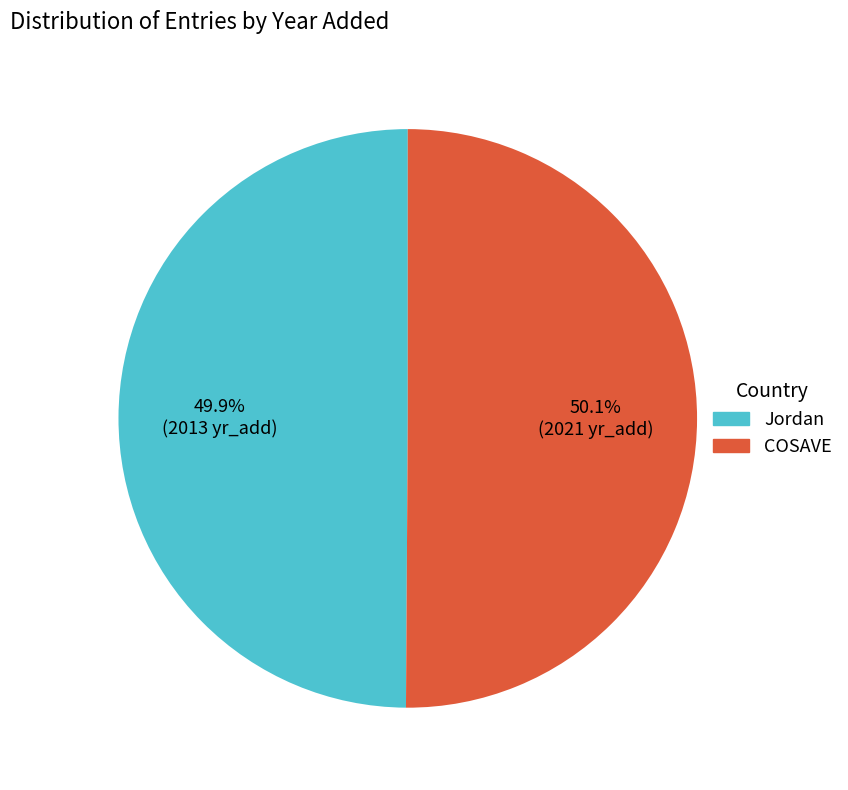

Is there a majority slice in this chart?

Yes